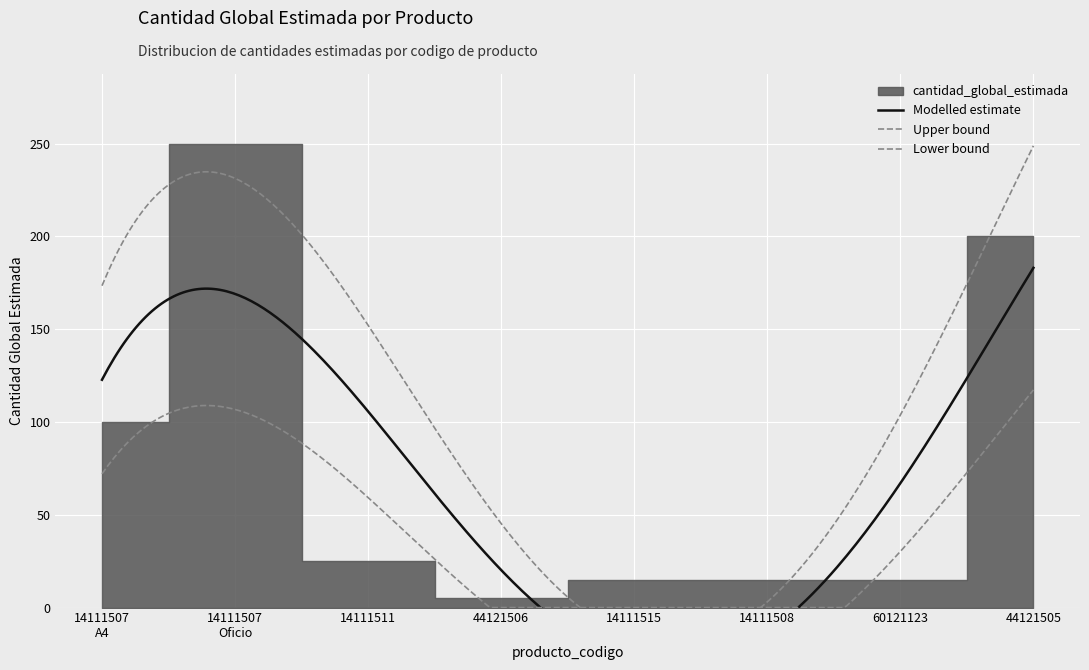

What is the sum of all values?

625